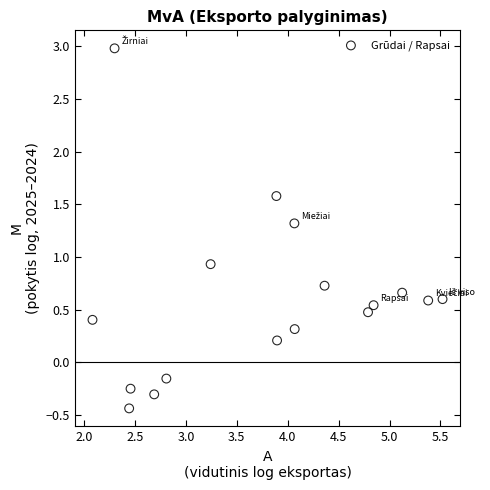

What is the range of X values (max minus min)?

3.4